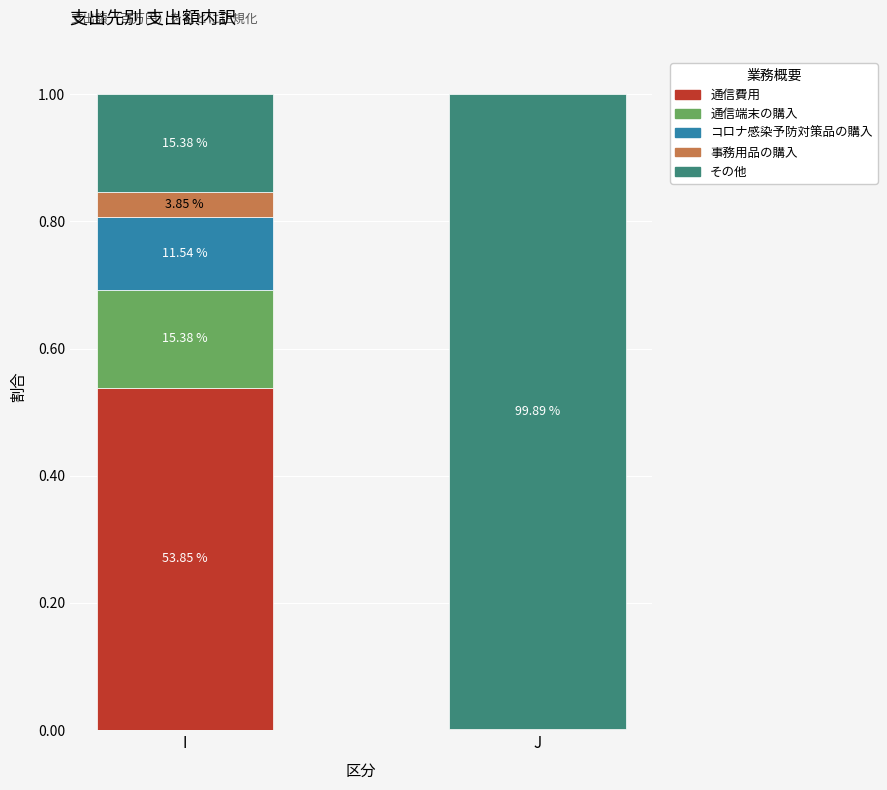

List the series in order of their peak value, lowest first.

事務用品の購入, コロナ感染予防対策品の購入, 通信端末の購入, 通信費用, その他